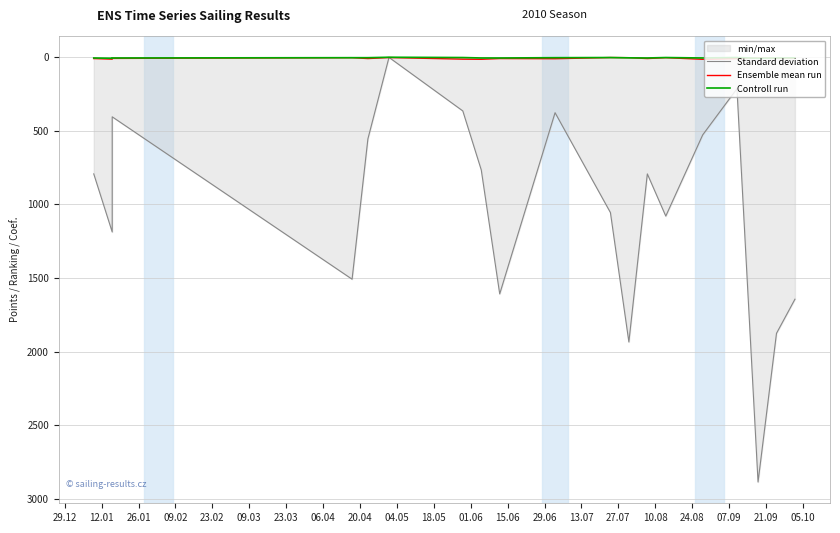

The value of Ensemble mean run at 29.06 is 3. True or false?

False